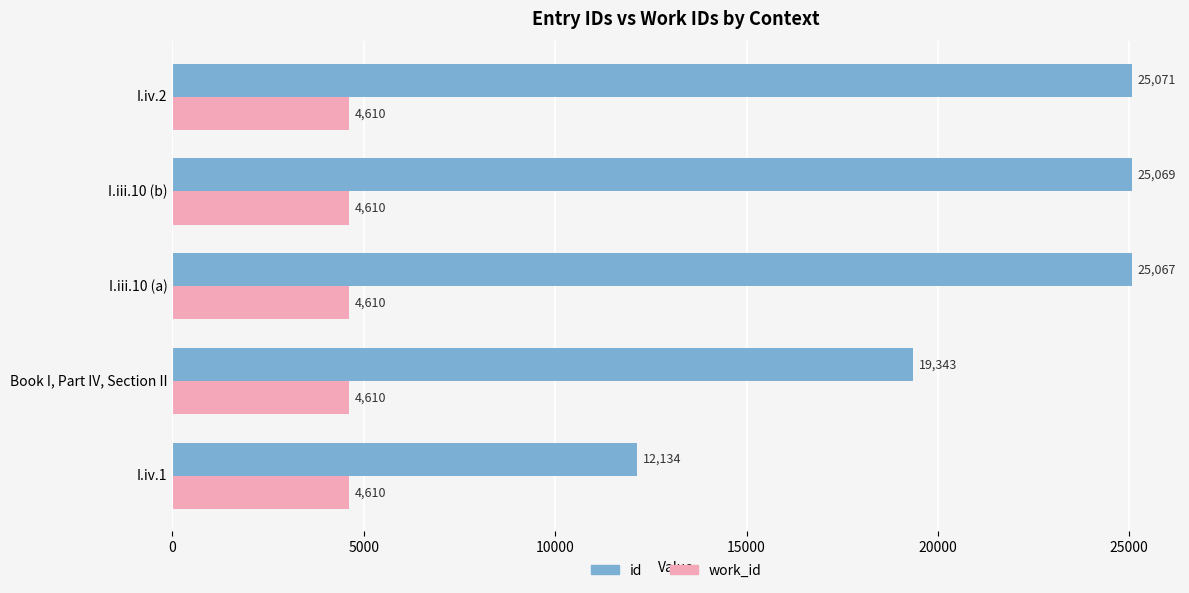

How many distinct data groups are displayed?

2